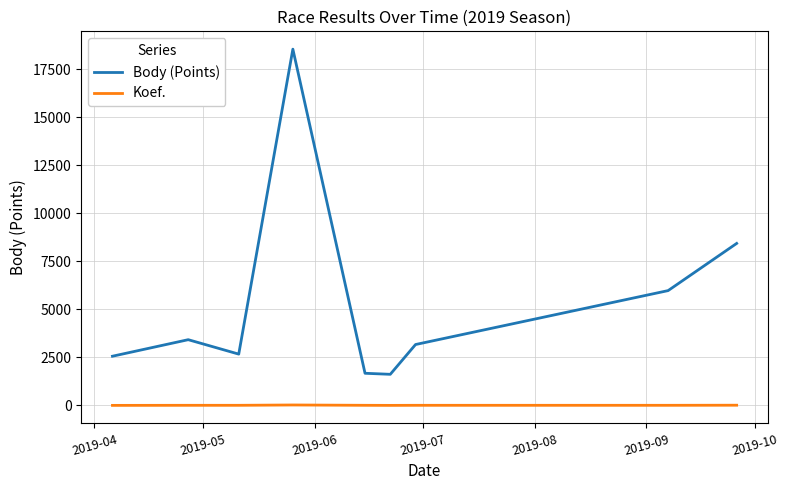

Is this an area chart (filled region under the line)?

No